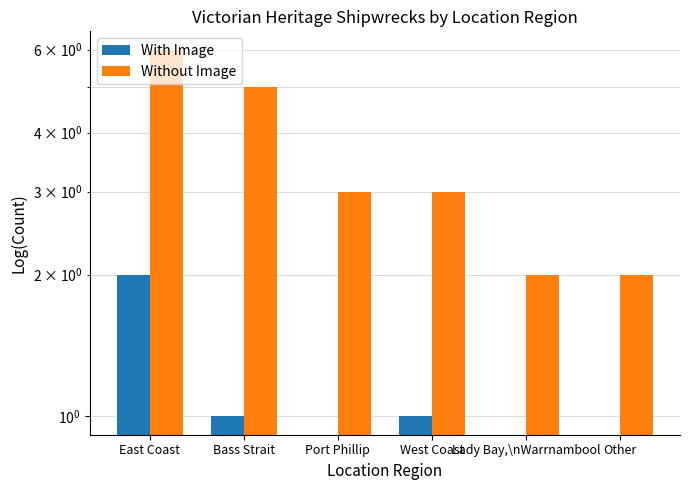

Reading right to left, list all the values displayed in this chart.

With Image: Other=0	Lady Bay,\nWarrnambool=0	West Coast=1	Port Phillip=0	Bass Strait=1	East Coast=2
Without Image: Other=2	Lady Bay,\nWarrnambool=2	West Coast=3	Port Phillip=3	Bass Strait=5	East Coast=6